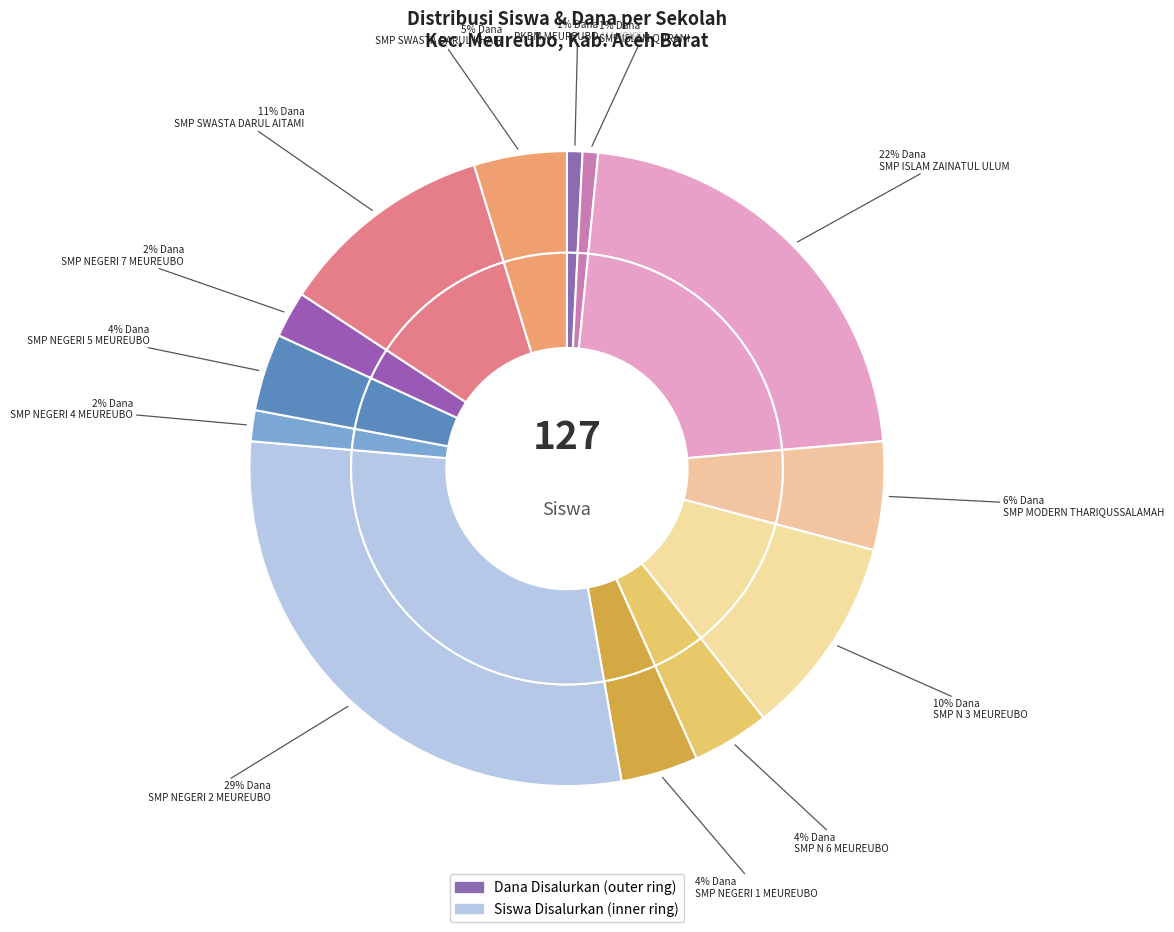

Which series has the widest spread of values?

Dana Disalurkan